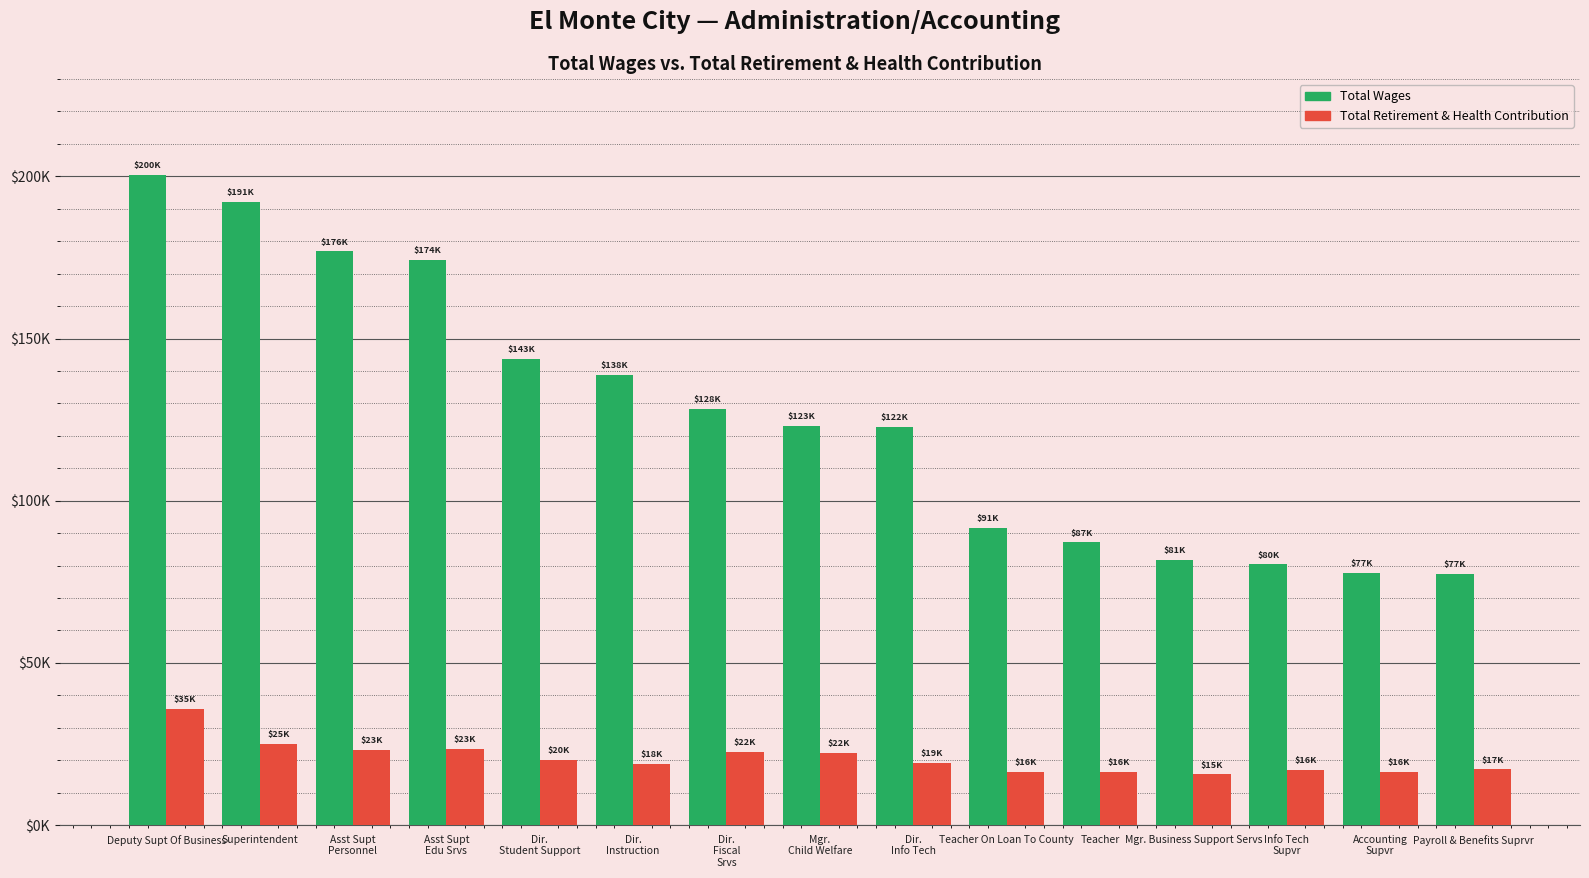

Are the bars grouped side by side (vs. stacked)?

Yes